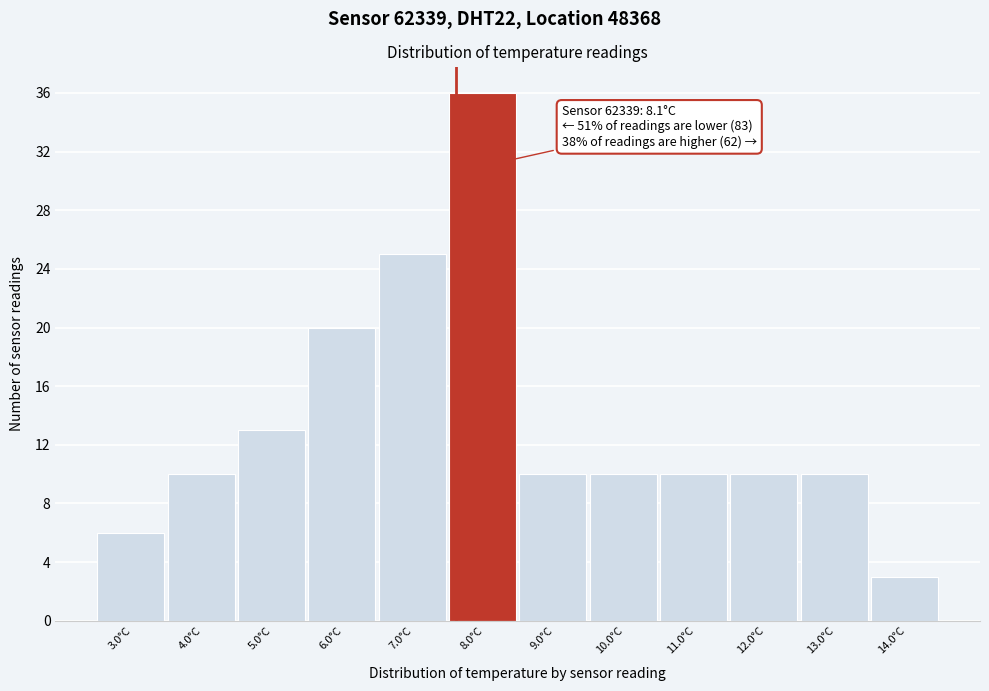

Reading left to right, list all the values displayed in this chart.

6	10	13	20	25	36	10	10	10	10	10	3